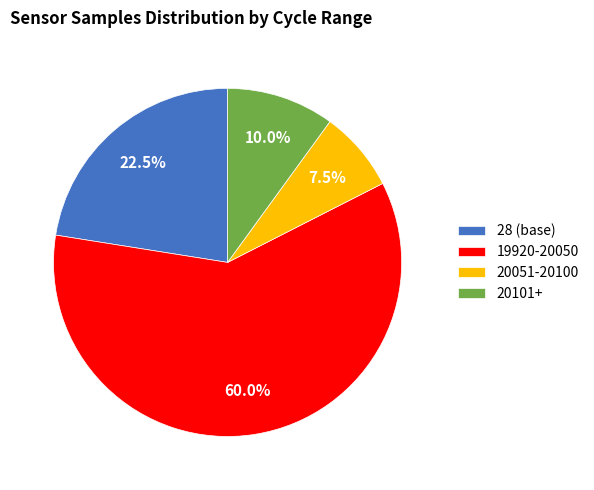

Count the number of slices in the pie.

4